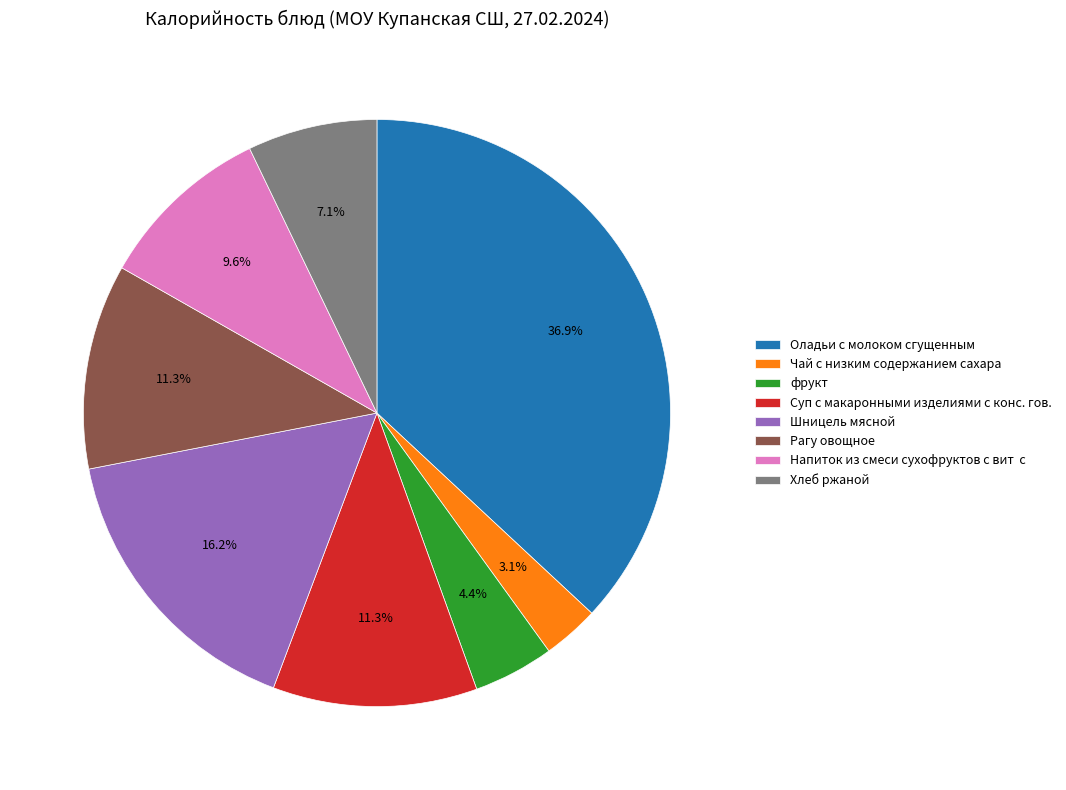

Combined, do Paгу овощное and Чай с низким содержанием сахара account for over 50%?

No